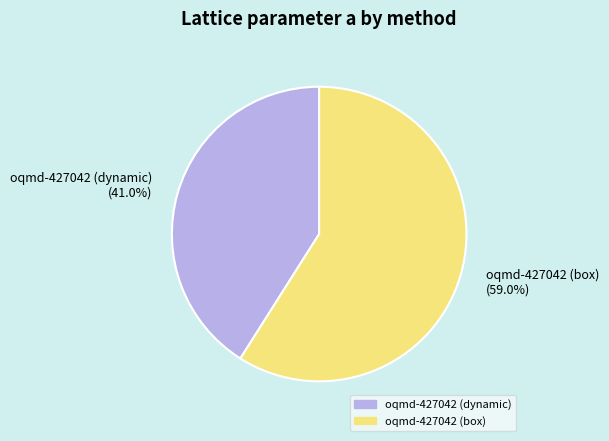

Combined, do oqmd-427042 (box) (59.0%) and oqmd-427042 (dynamic) (41.0%) account for over 50%?

Yes